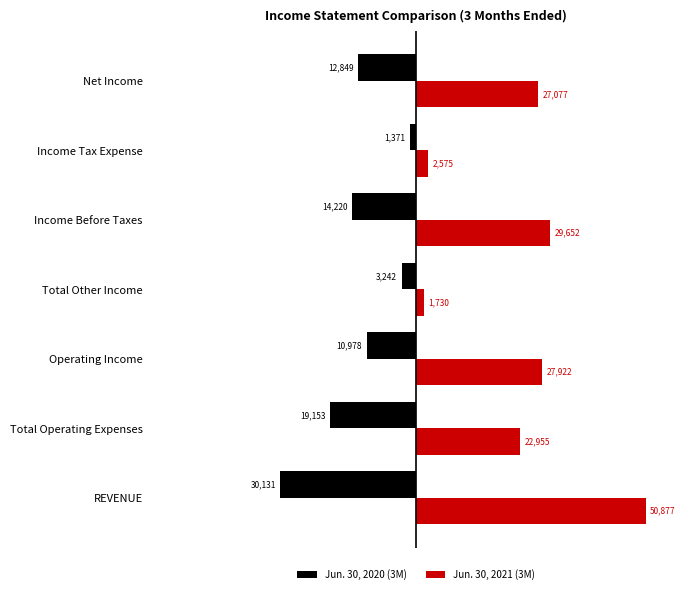

Which series has the largest range (max minus min)?

Jun. 30, 2021 (3M)